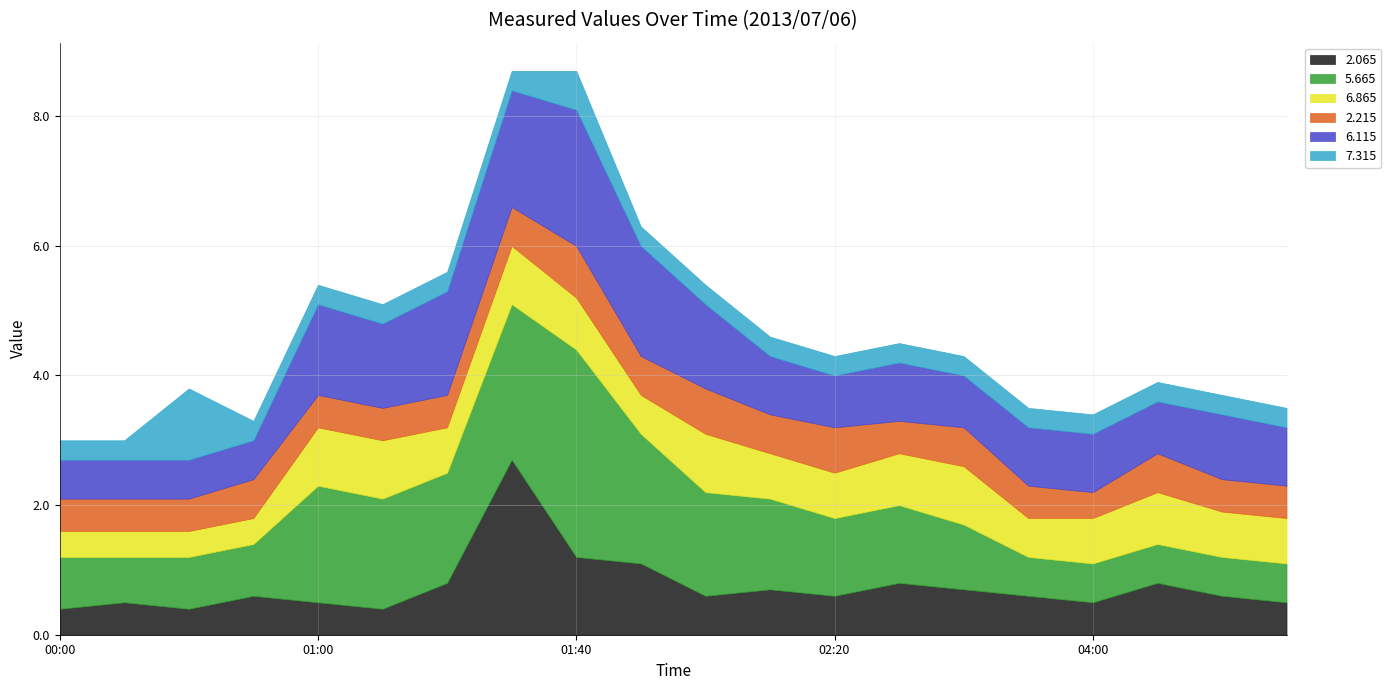

List the series in order of their peak value, highest first.

5.665, 2.065, 6.115, 7.315, 6.865, 2.215